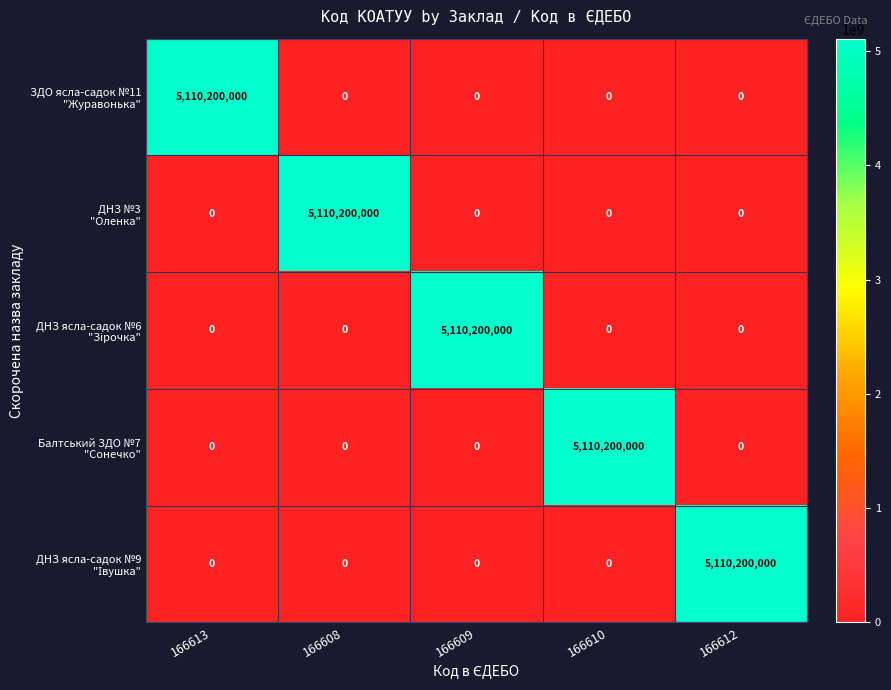

What is the total value across all series at 166612?

5110200000